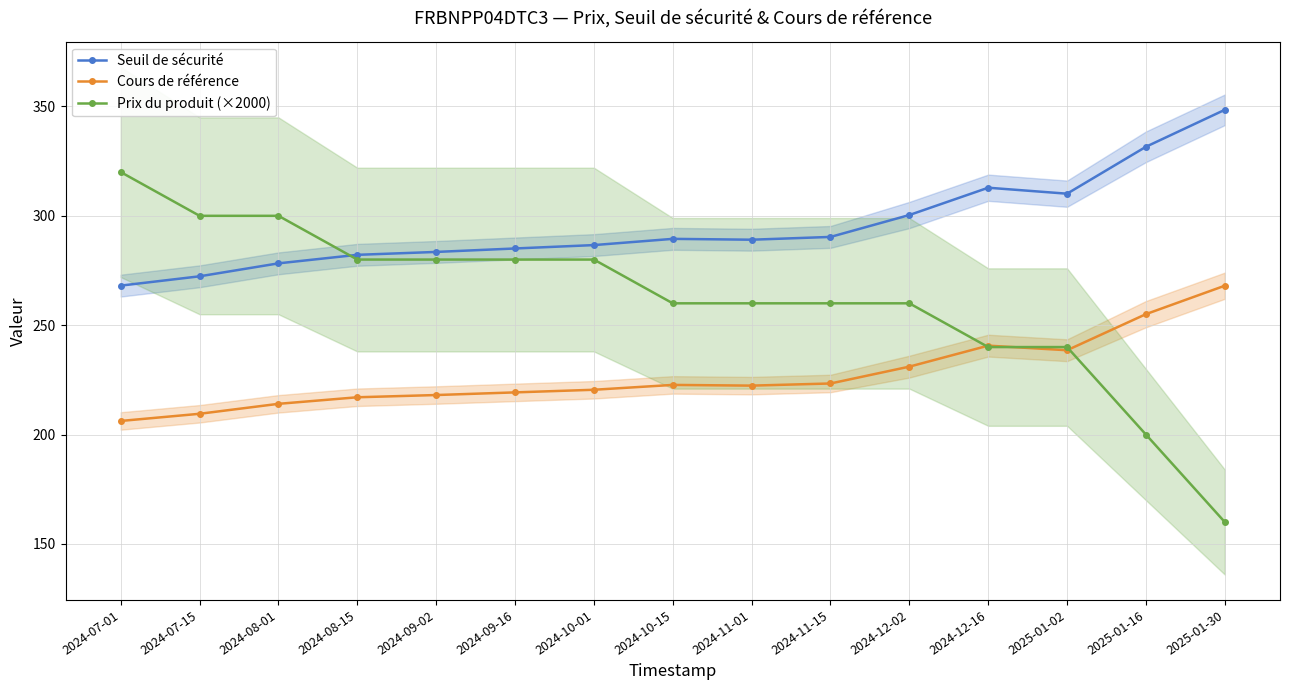

At how many categories does at least one series exceed 320?

2